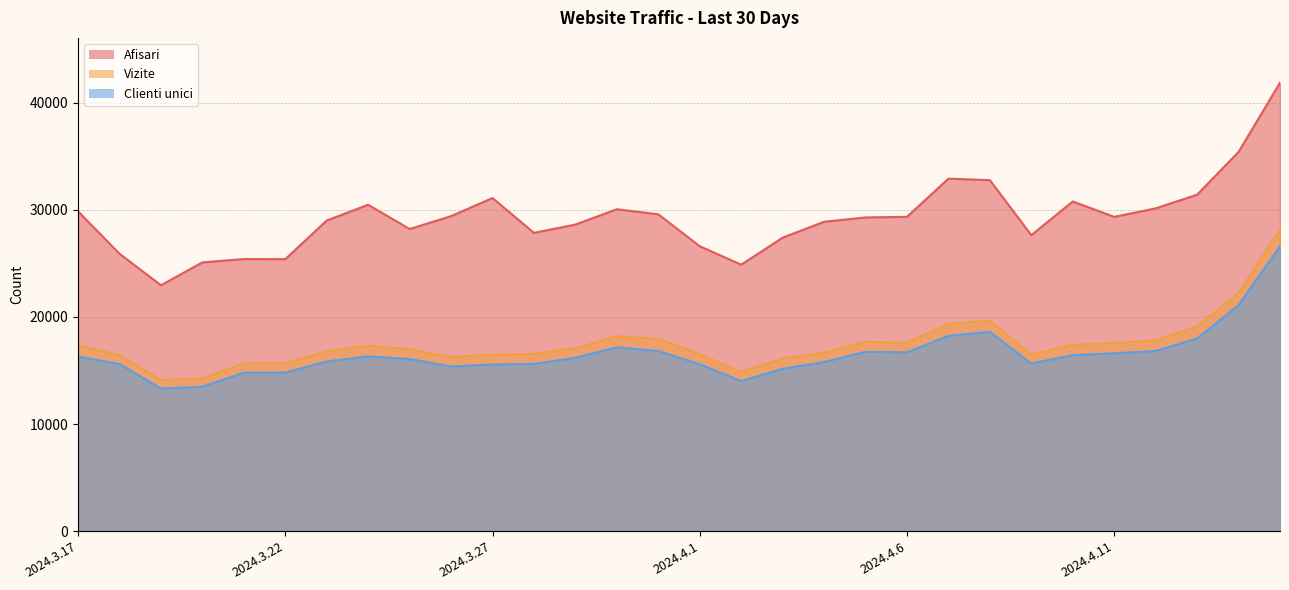

Is it true that Afisari equals 27851 at 2024.3.28?

True